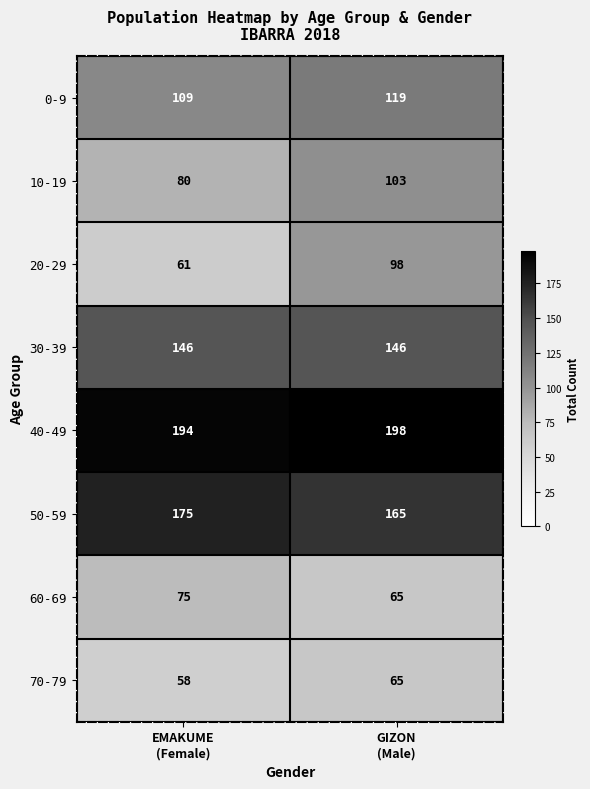

What is the average value of the 50-59 series?

170